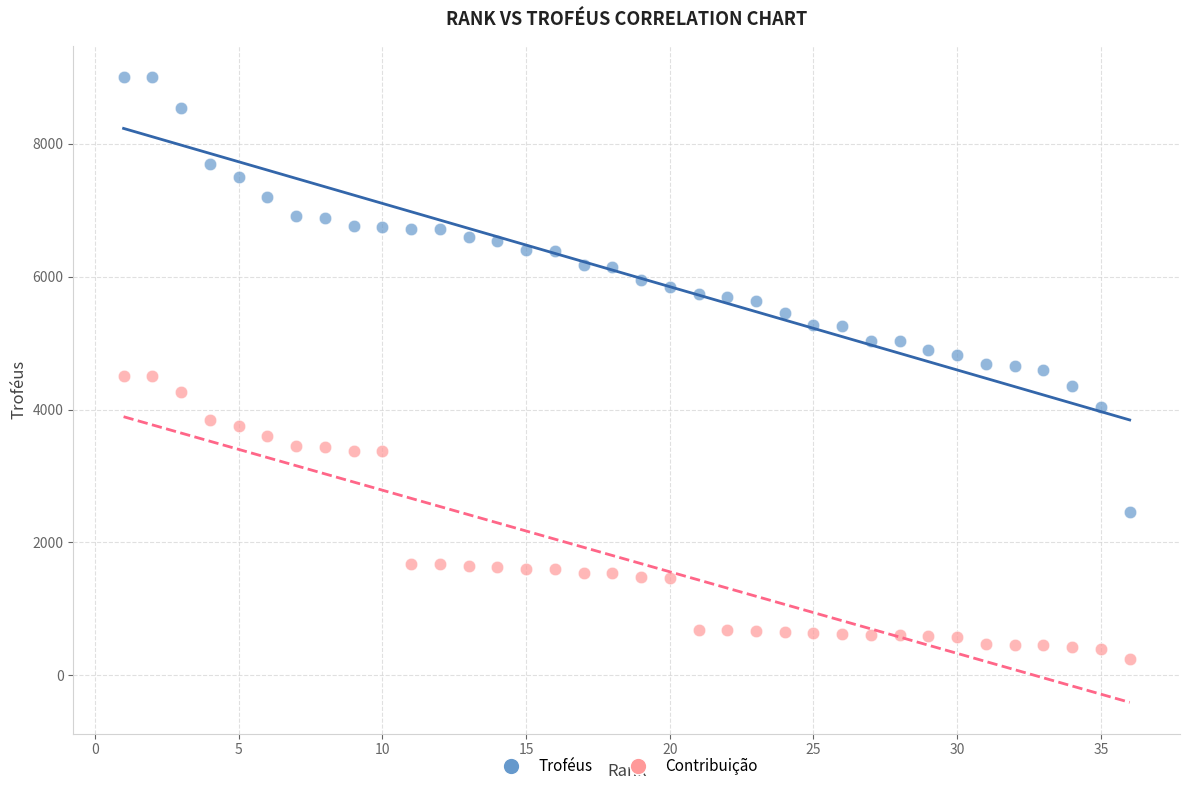

Which series reaches the maximum Y coordinate?

Troféus